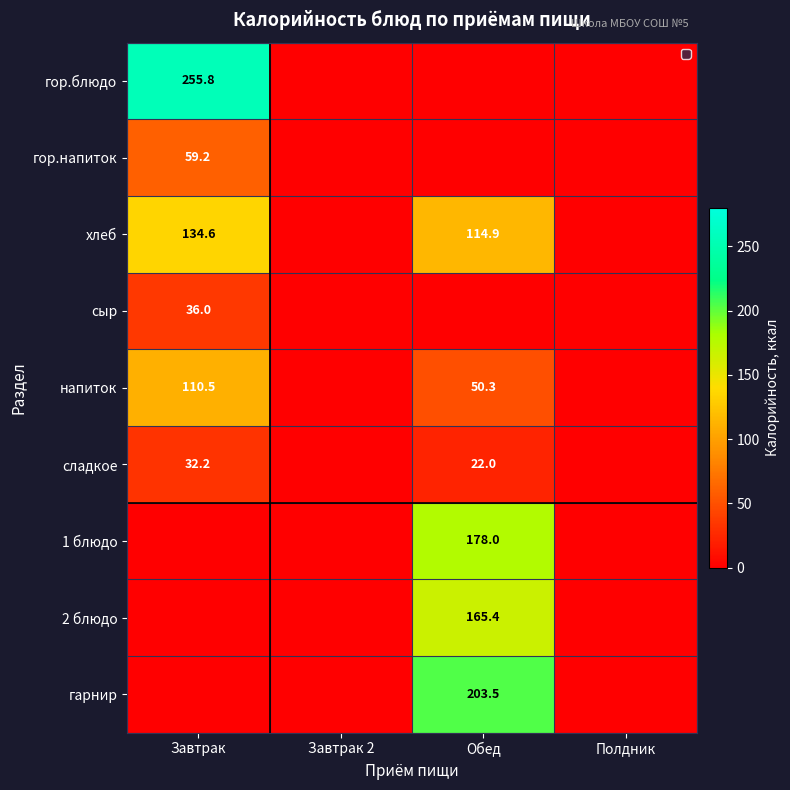

Is it true that напиток equals 110.5 at Завтрак?

True